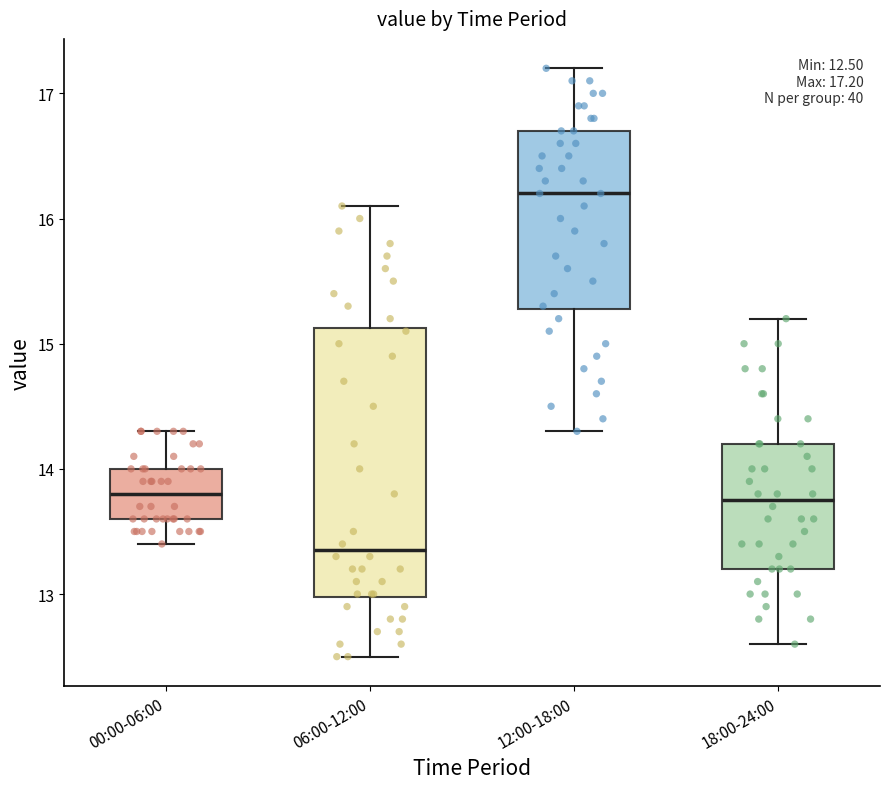

Which box is the tallest, from its lower edge to its upper edge?

06:00-12:00